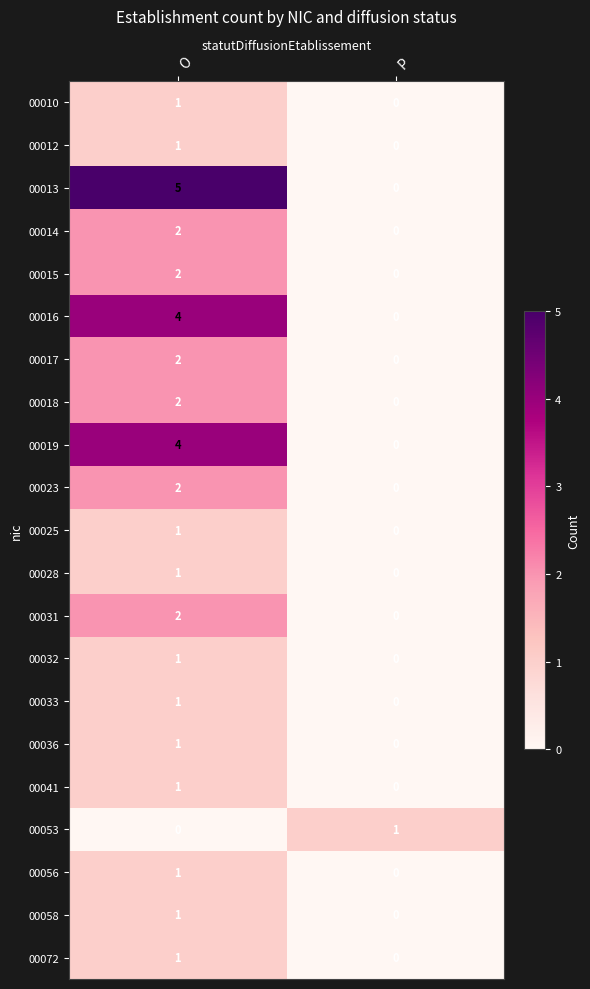

The 00031 series shows 2 at O. True or false?

True